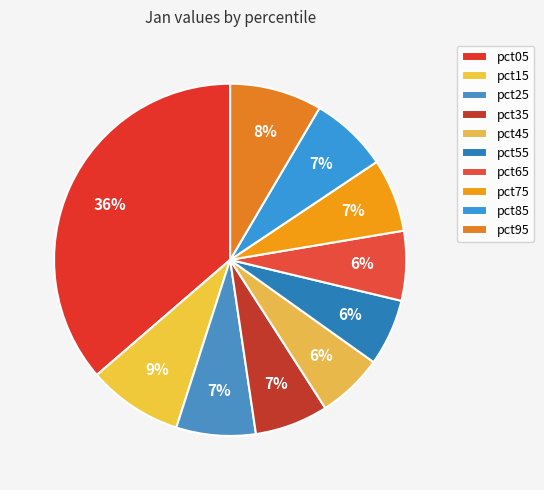

How many segments does this pie chart have?

10